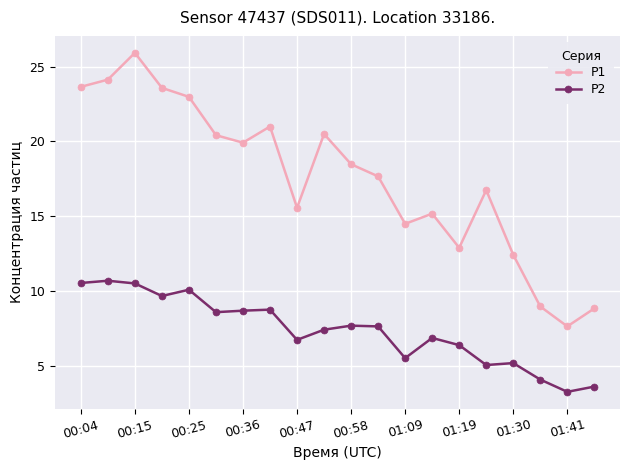

Rank the series by their maximum value, from lowest to highest.

P2, P1